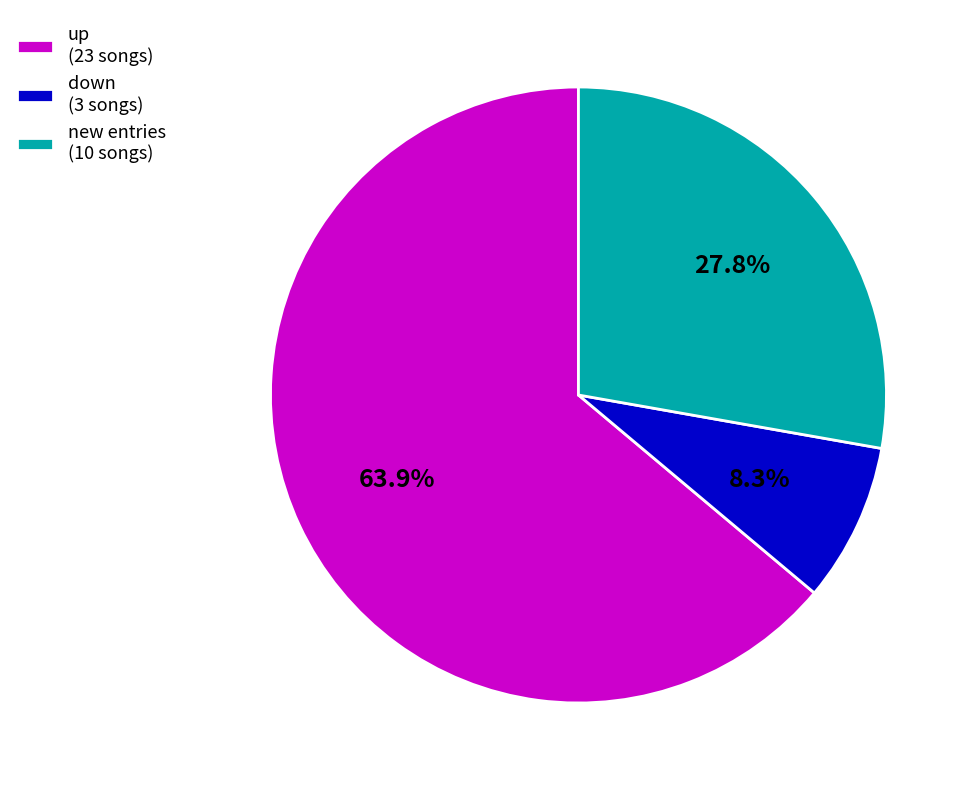

Is there any slice that represents more than half of the pie?

Yes